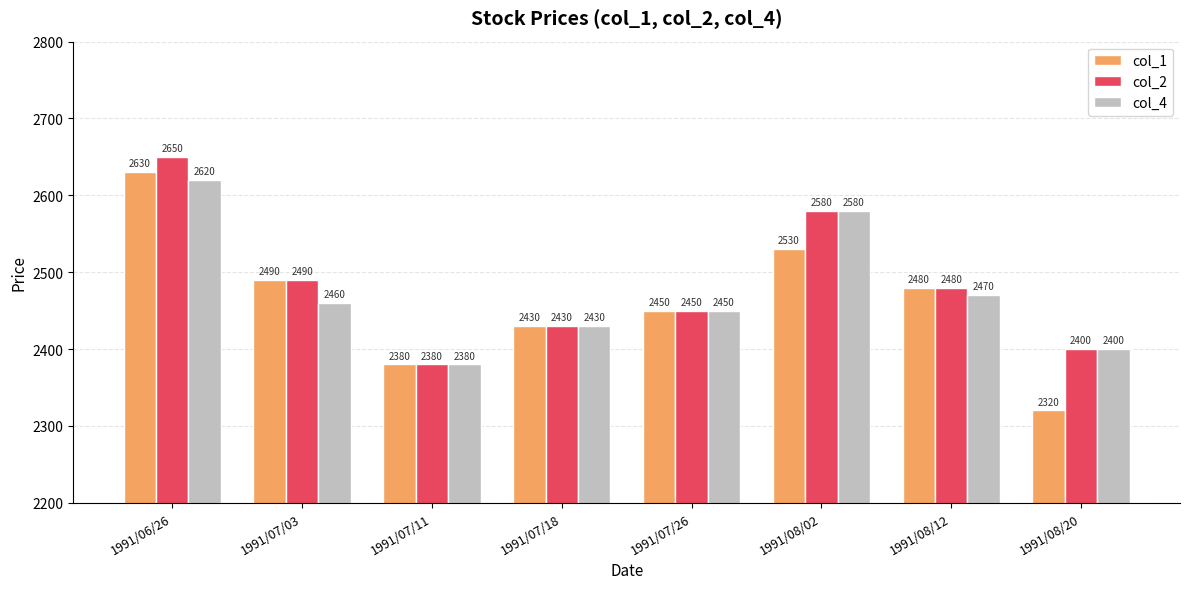

What are all the series names shown in the legend?

col_1, col_2, col_4